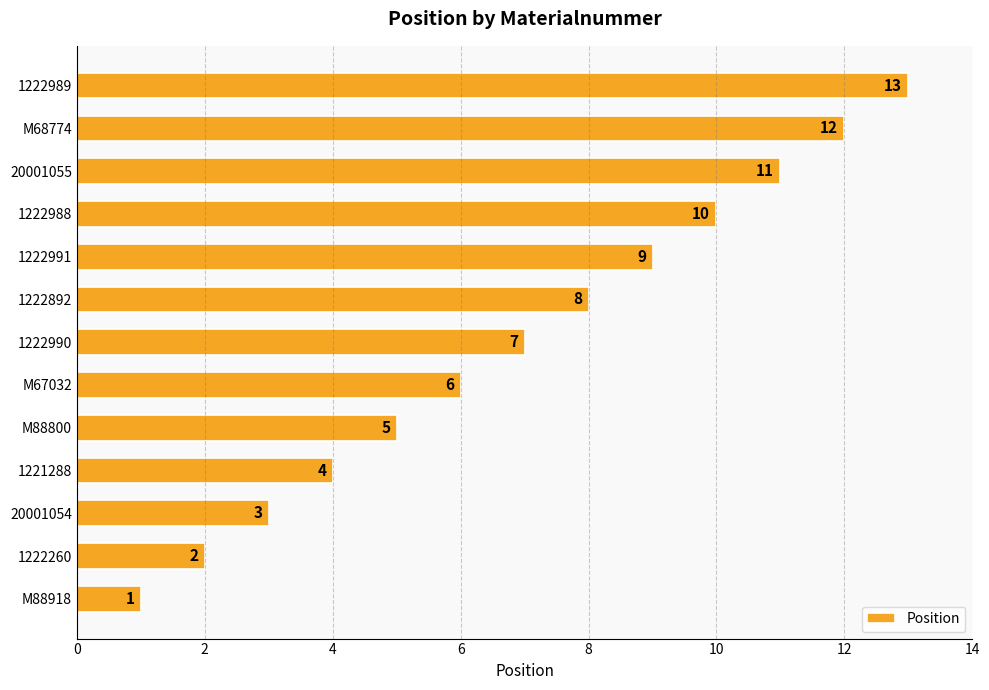

The value at 20001055 is 18. True or false?

False